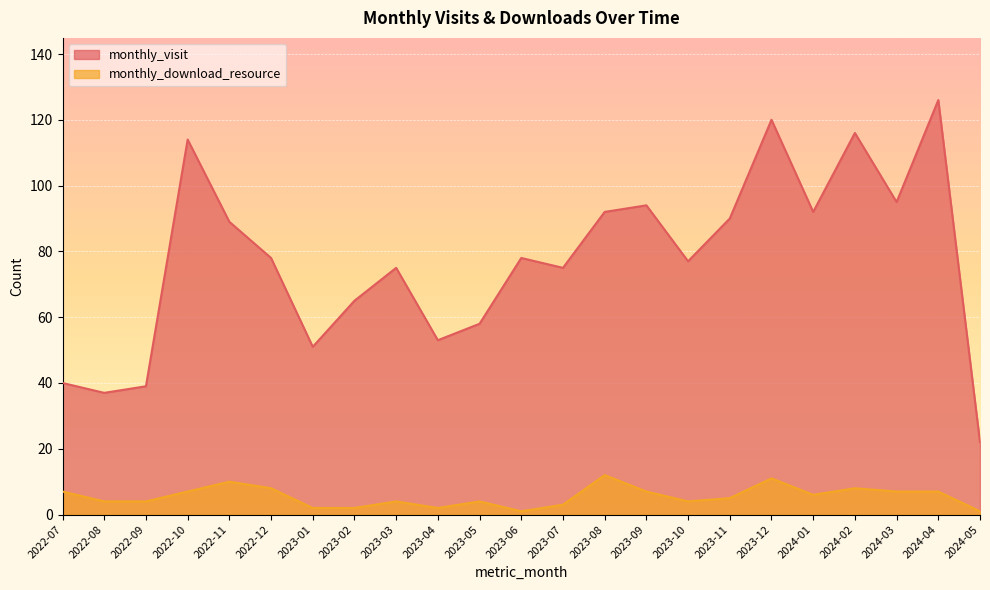

The monthly_visit series shows 75 at 2023-07. True or false?

True